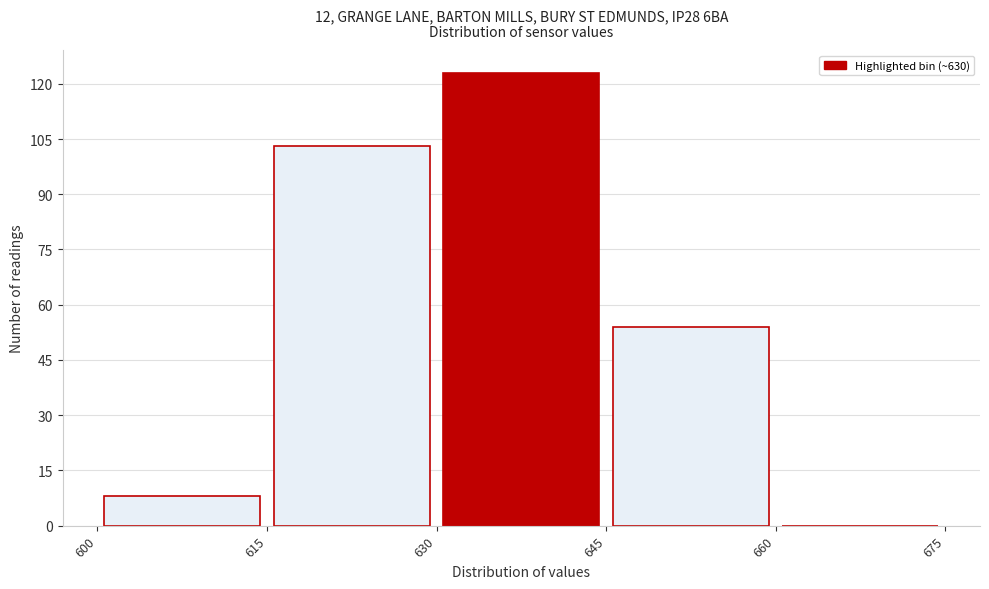

Reading left to right, transcribe this chart: for each bar, give the range it covers on the x-axis and its height. The values are not printed on the chart, so give them approximately, as read against the axis.

600 to 615: 8
615 to 630: 104
630 to 645: 124
645 to 660: 54
660 to 675: 0